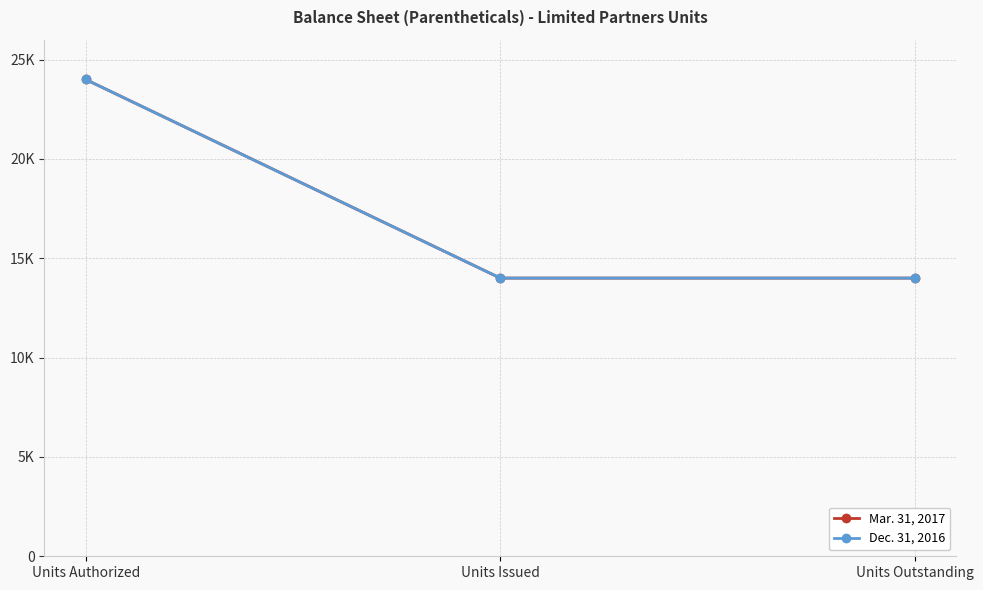

Does the chart have visible grid lines?

Yes